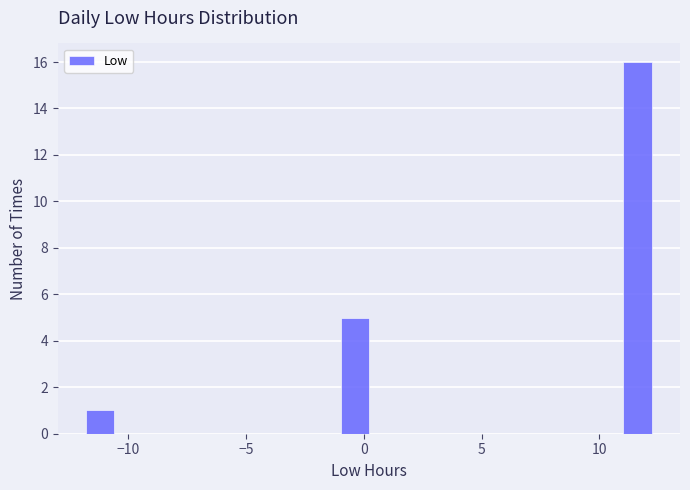

Around what value on the x-axis is the tallest bar? Give the approximate position of its centre, as read against the axis.

11.5